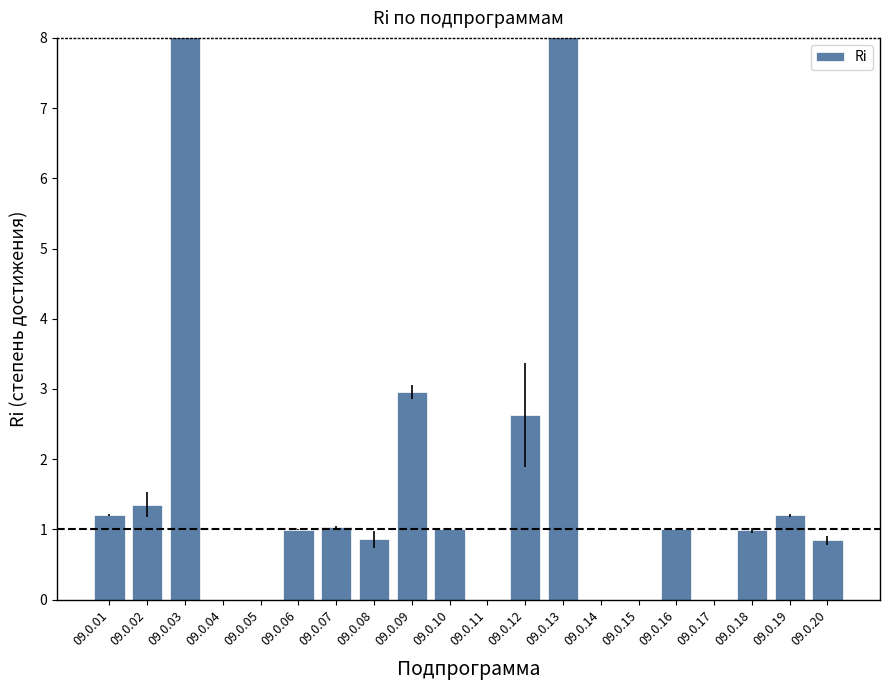

What is the maximum value shown in the chart?

50.0